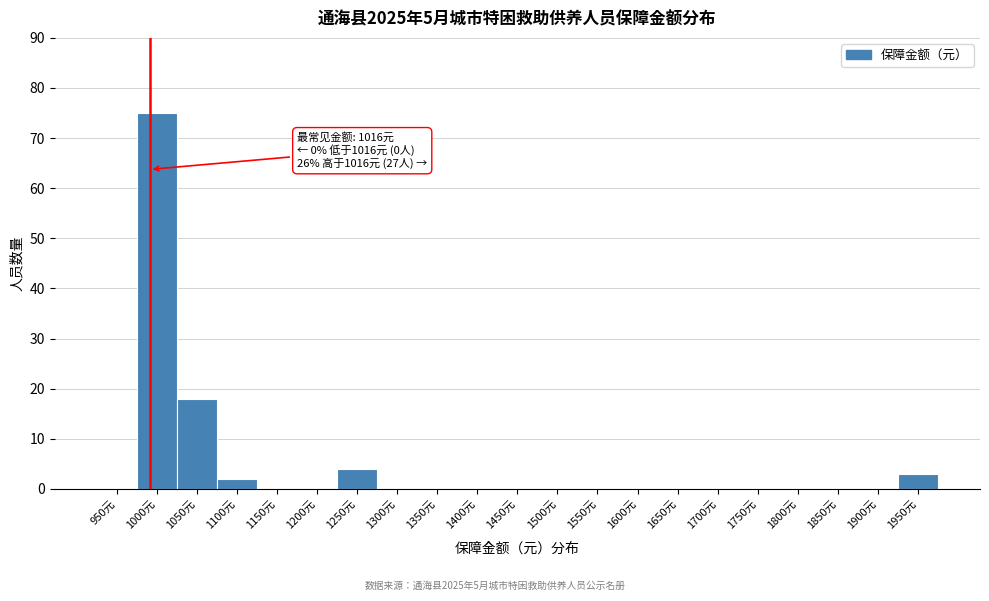

Reading right to left, transcribe all the data shown in this chart.

1950元=3	1900元=0	1850元=0	1800元=0	1750元=0	1700元=0	1650元=0	1600元=0	1550元=0	1500元=0	1450元=0	1400元=0	1350元=0	1300元=0	1250元=4	1200元=0	1150元=0	1100元=2	1050元=18	1000元=75	950元=0